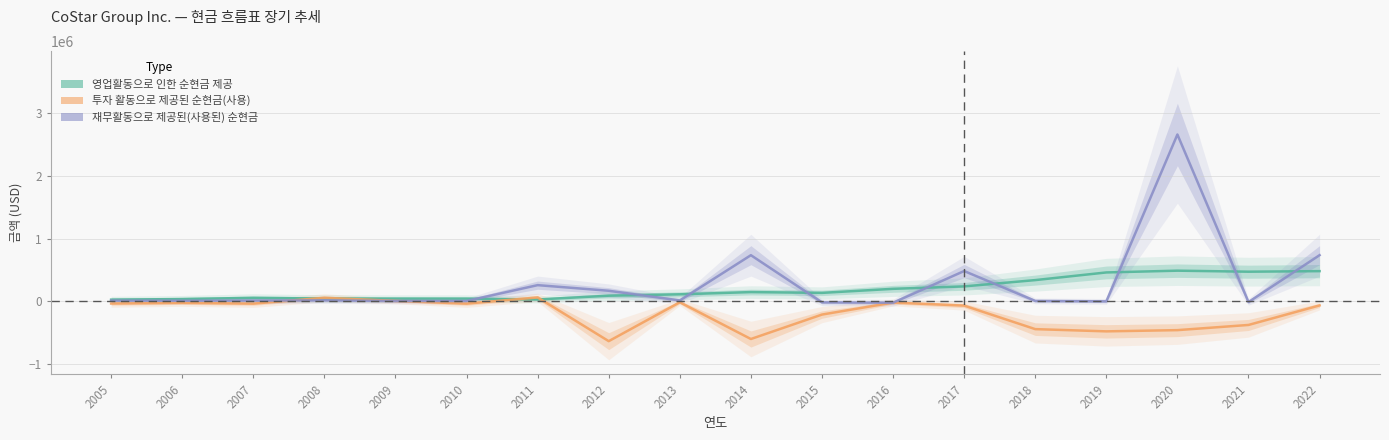

What are all the series names shown in the legend?

영업활동으로 인한 순현금 제공, 투자 활동으로 제공된 순현금(사용), 재무활동으로 제공된(사용된) 순현금